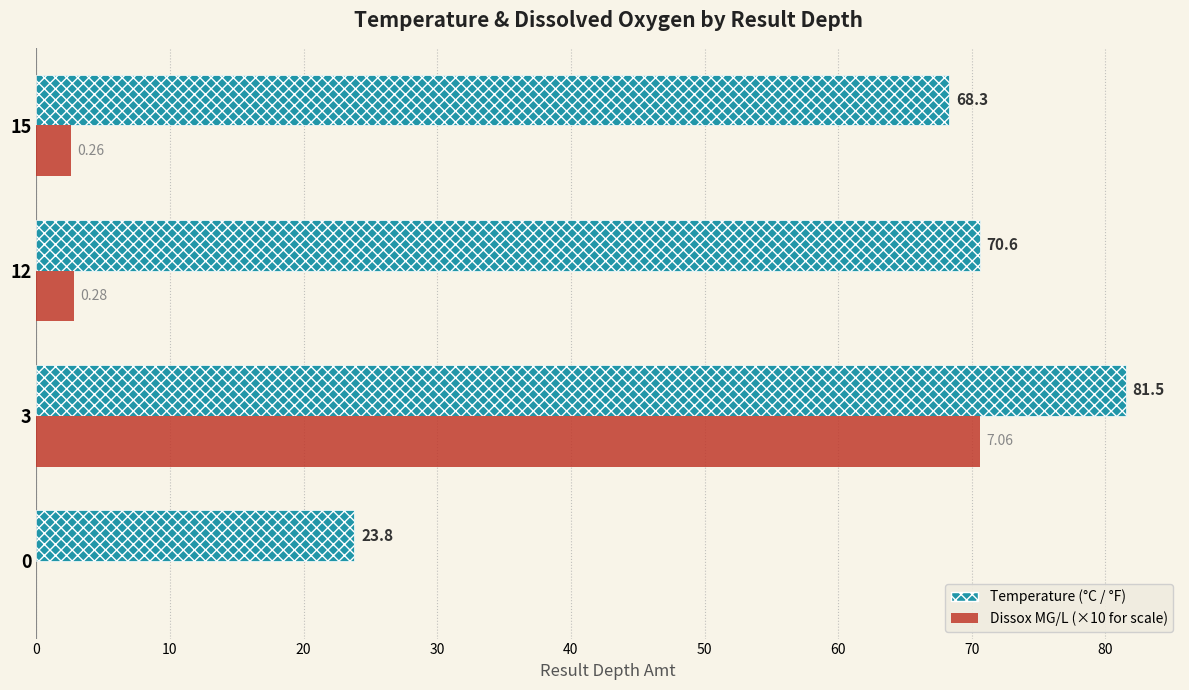

What is the total value across all series at 15?

70.9